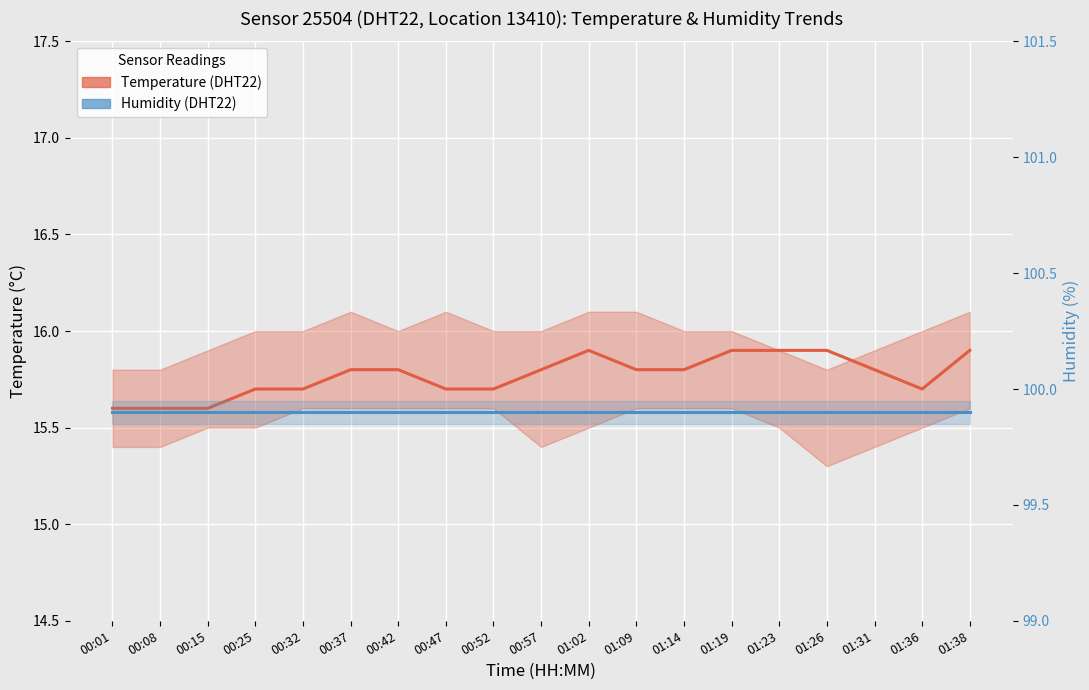

List the series in order of their overall mean, highest first.

Humidity (DHT22), Temperature (DHT22)